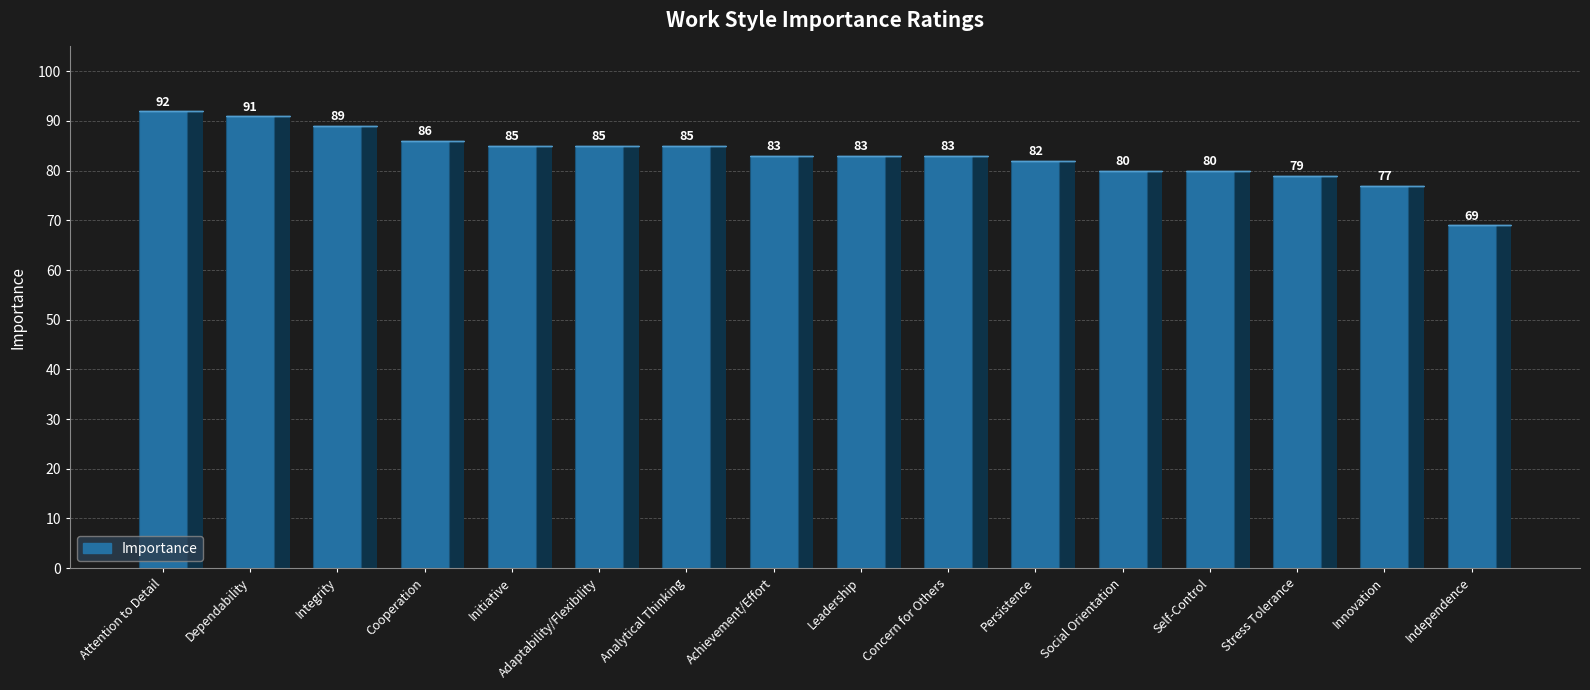

Reading right to left, transcribe all the data shown in this chart.

Independence=69	Innovation=77	Stress Tolerance=79	Self-Control=80	Social Orientation=80	Persistence=82	Concern for Others=83	Leadership=83	Achievement/Effort=83	Analytical Thinking=85	Adaptability/Flexibility=85	Initiative=85	Cooperation=86	Integrity=89	Dependability=91	Attention to Detail=92